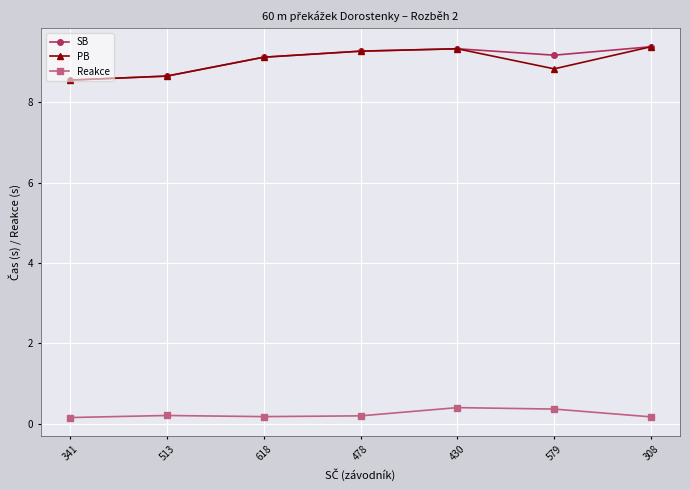

At how many categories does at least one series exceed 7?

7